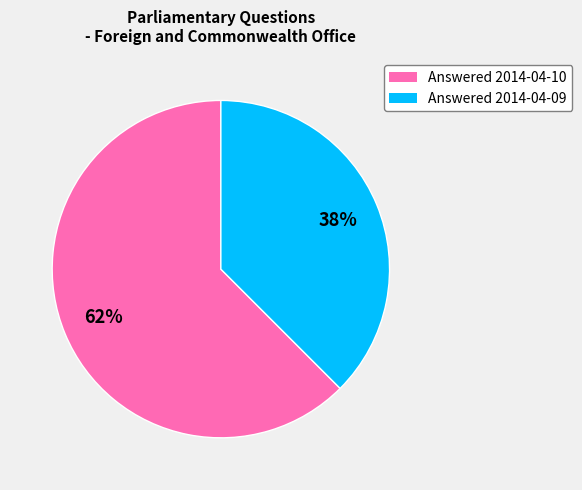

Between Answered 2014-04-10 and Answered 2014-04-09, which is larger?

Answered 2014-04-10